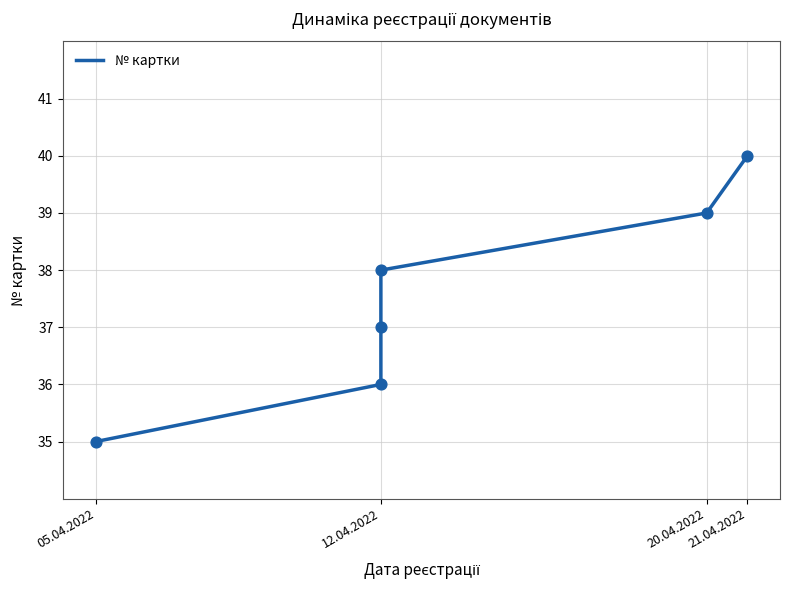

What is the change in value from 12.04.2022 to 21.04.2022?

+4